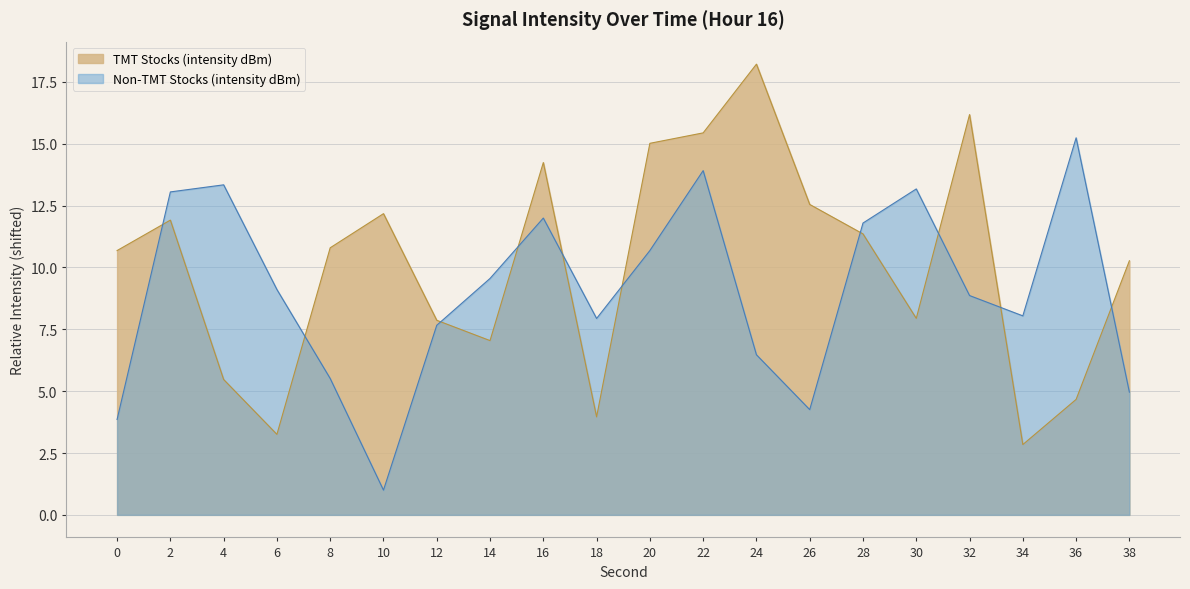

Between 14 and 26, which series saw the biggest shift?

TMT Stocks (intensity dBm)